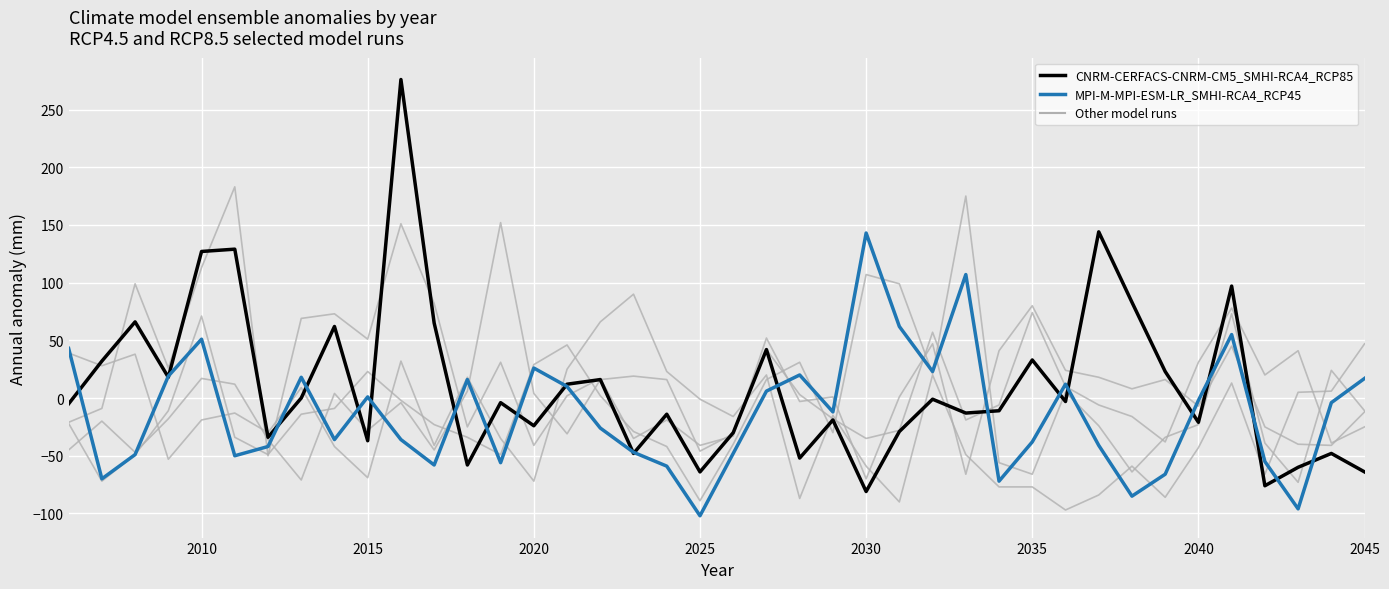

Reading left to right, extract all data points from this chart.

CNRM-CERFACS-CNRM-CM5_SMHI-RCA4_RCP85: -5	32	66	18	127	129	-34	0	62	-37	276	65	-58	-4	-24	12	16	-48	-14	-64	-30	42	-52	-19	-81	-29	-1	-13	-11	33	-3	144	83	23	-21	97	-76	-60	-48	-64
MPI-M-MPI-ESM-LR_SMHI-RCA4_RCP45: 43	-70	-49	19	51	-50	-42	18	-36	1	-36	-58	16	-56	26	10	-26	-47	-59	-102	-48	6	20	-12	143	62	23	107	-72	-38	12	-41	-85	-66	-2	55	-55	-96	-4	17